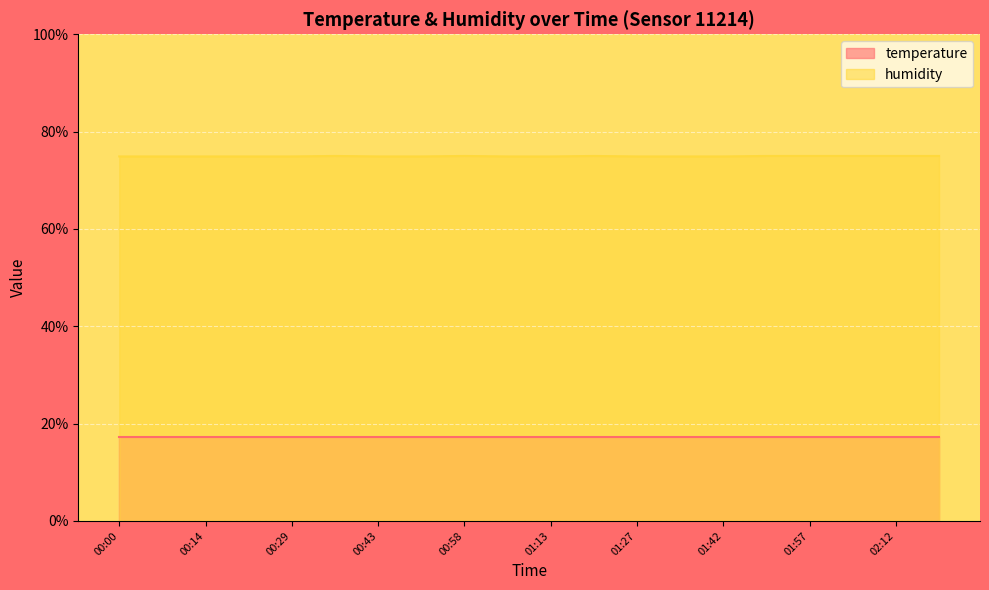

Reading left to right, extract all data points from this chart.

74.9	74.9	74.9	74.9	74.9	75.0	74.9	74.9	75.0	74.9	74.9	75.0	74.9	74.9	74.9	75.0	75.0	75.0	75.0	75.0